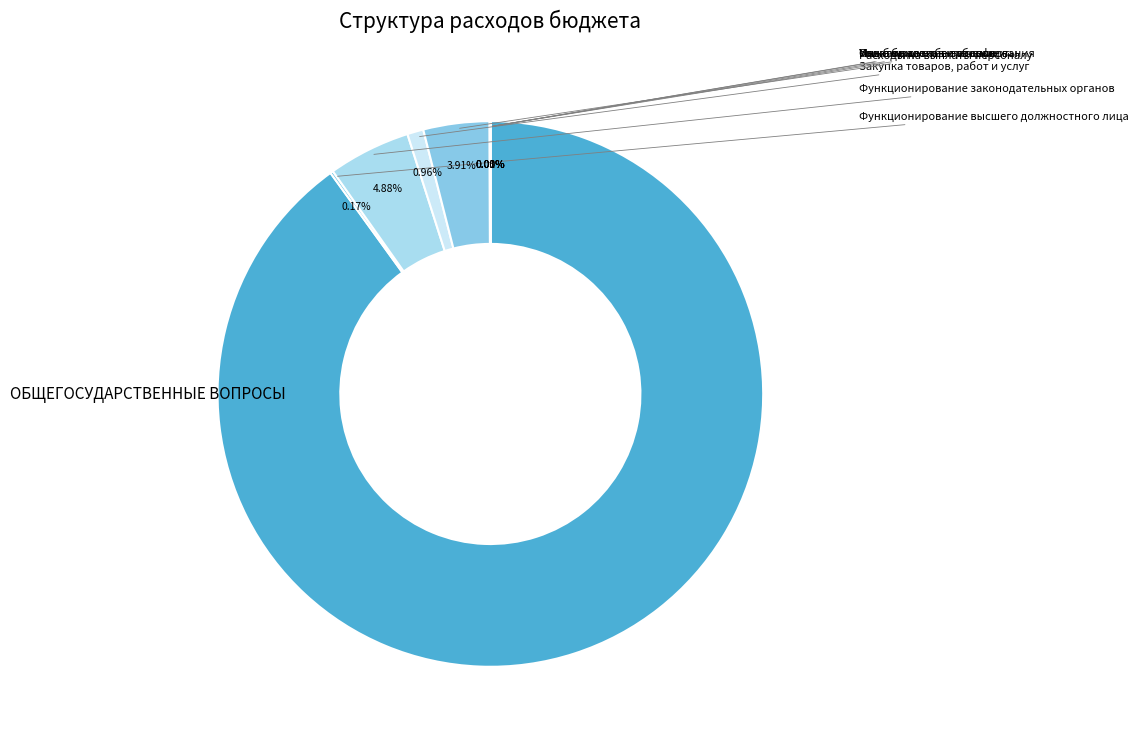

What is the change in value from ОБЩЕГОСУДАРСТВЕННЫЕ ВОПРОСЫ to Функционирование высшего должностного лица?

-4230328938.2